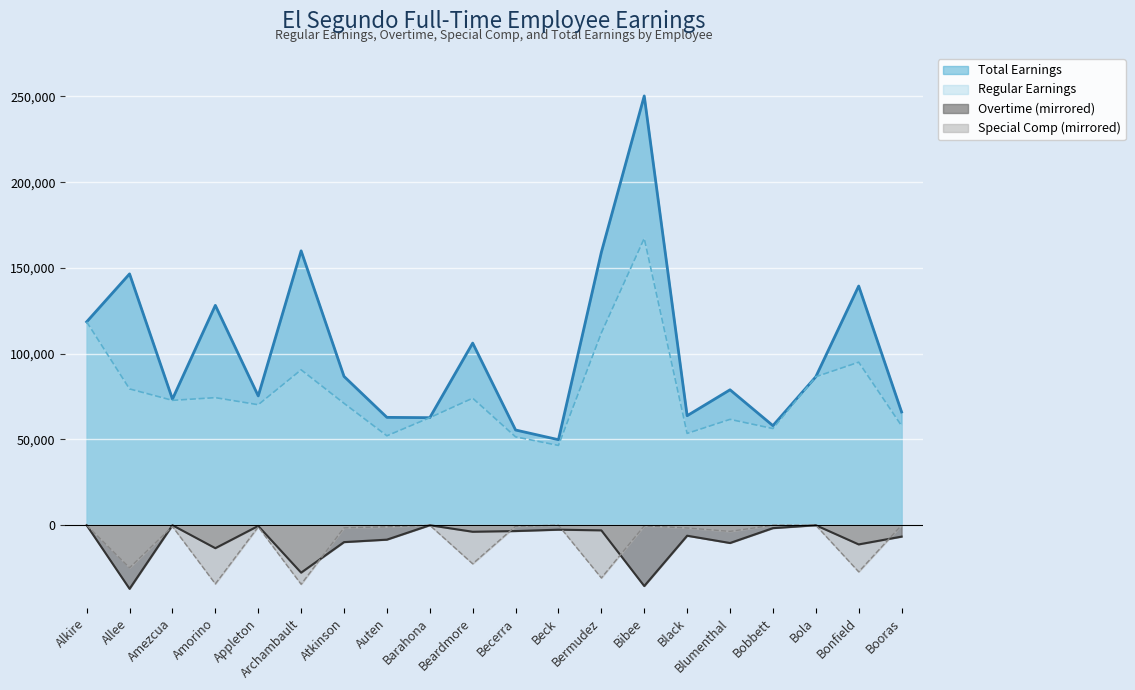

At which label does Special Comp first exceed -943?

Alkire